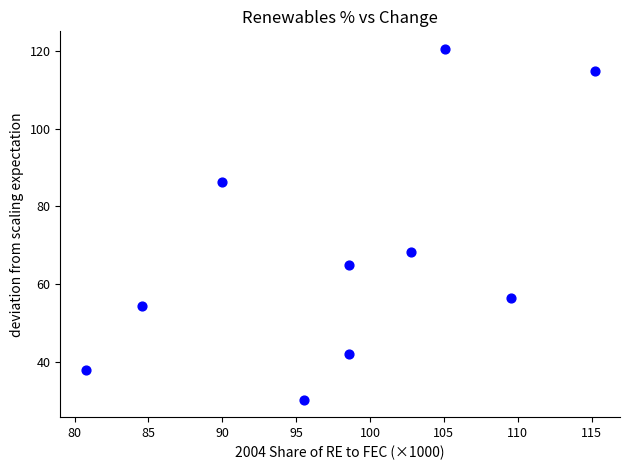

What Y value in the scatter plot is closest to 75?

68.2